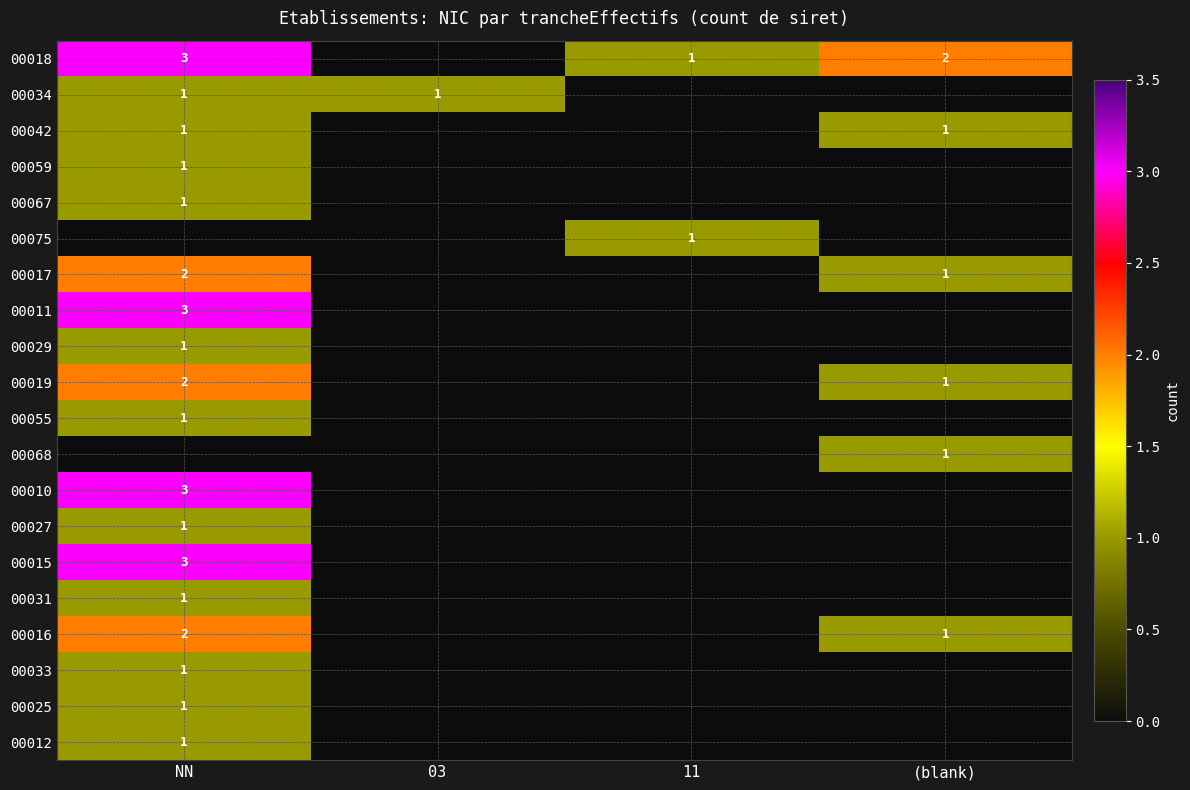

Which label corresponds to the smallest value in the chart?

03